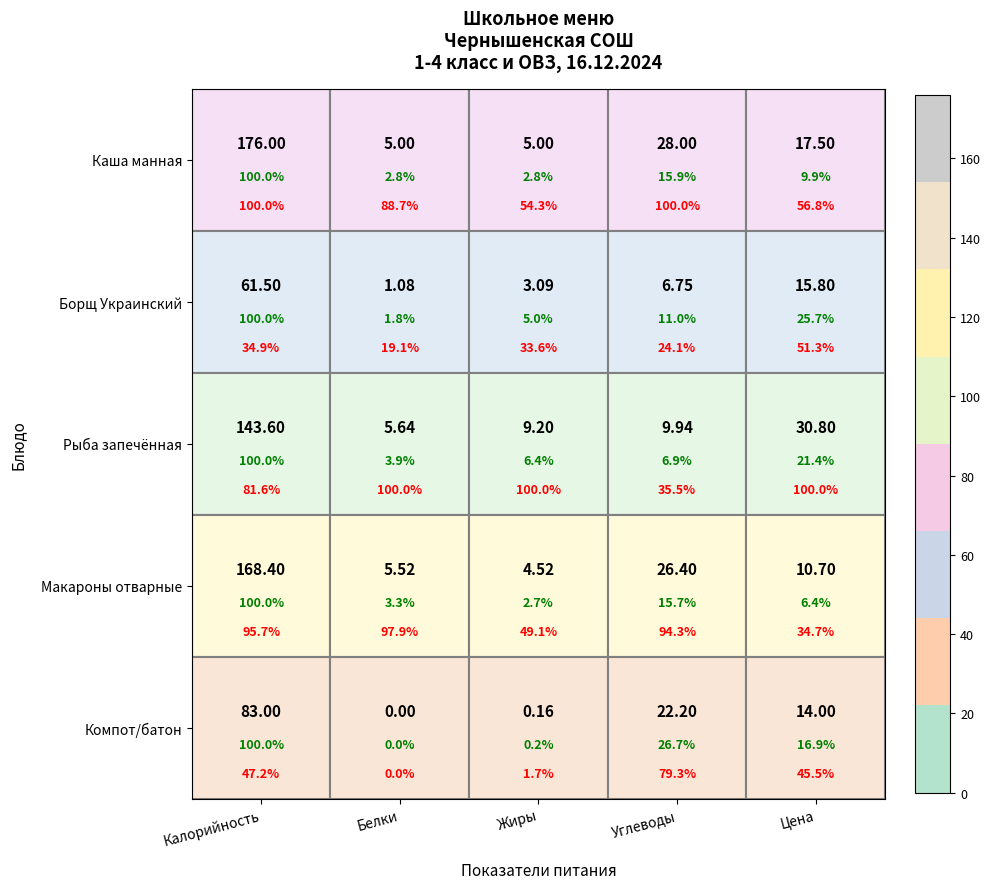

Where does the Компот/батон series first go above 14?

Калорийность